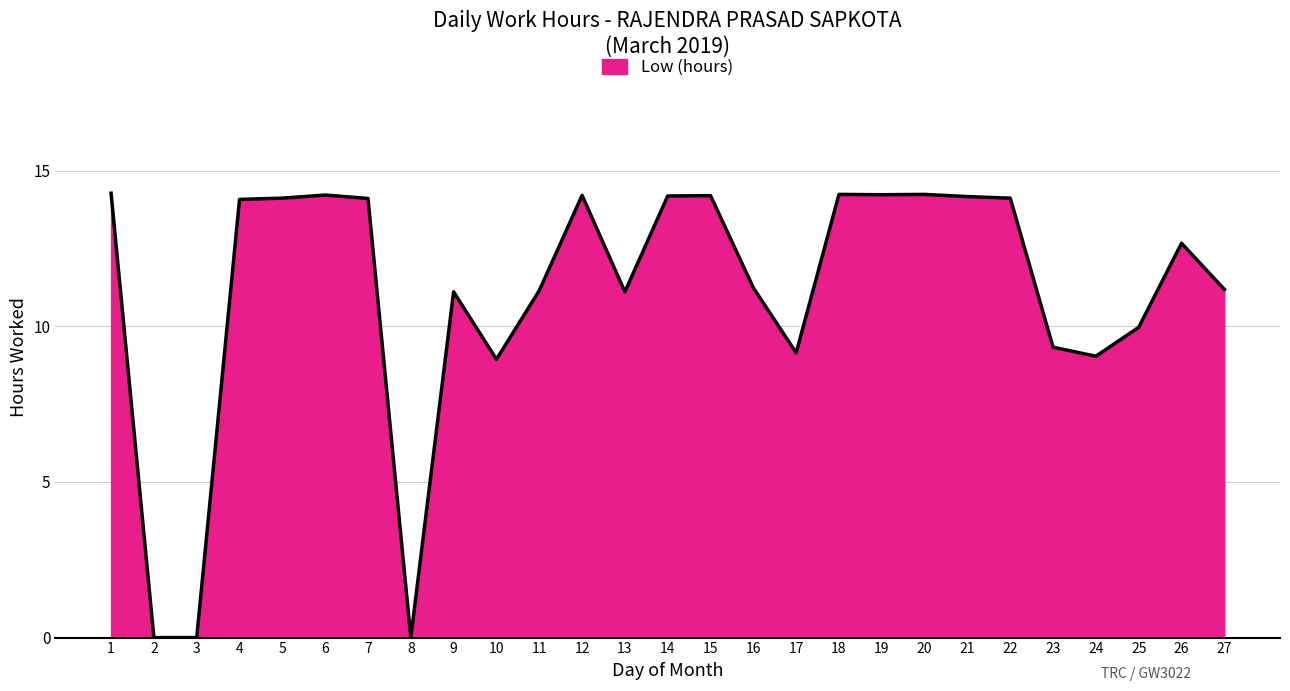

What is the maximum value shown in the chart?

14.3